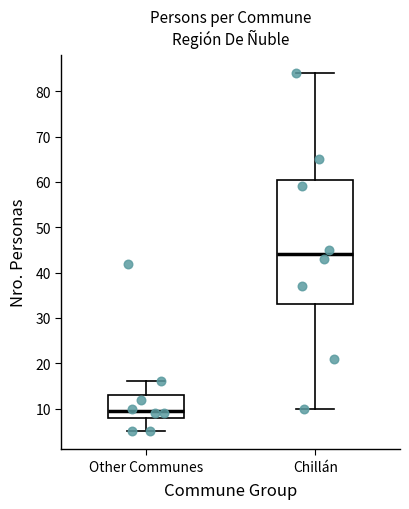

Reading left to right, transcribe this box plot: for each box, give where its median line is, the range the box spans, and where its two whiskers end, as read against the y-axis. The values are not printed on the chart, so give them approximately, as read against the axis.

Other Communes: median 10, box 8 to 13, whiskers 5 to 16
Chillán: median 44, box 33 to 61, whiskers 10 to 84